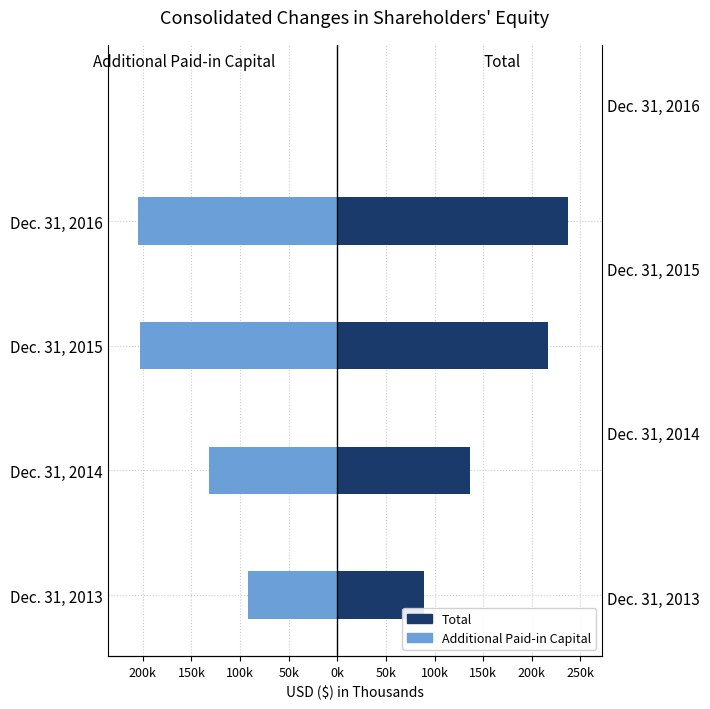

How many data points does each series have?

4